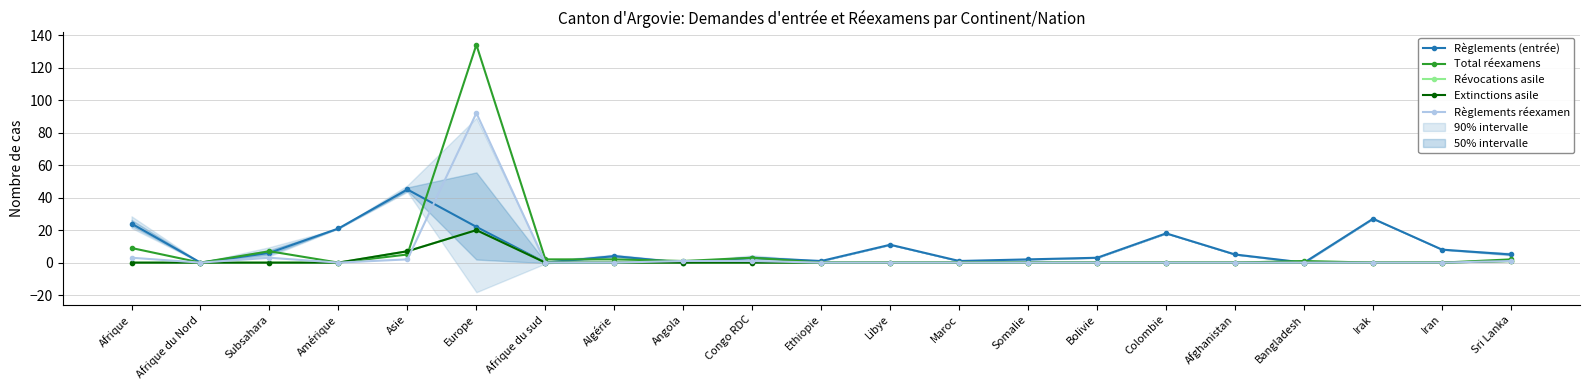

What is the difference between the maximum and second lowest values in the Total réexamens series?

134